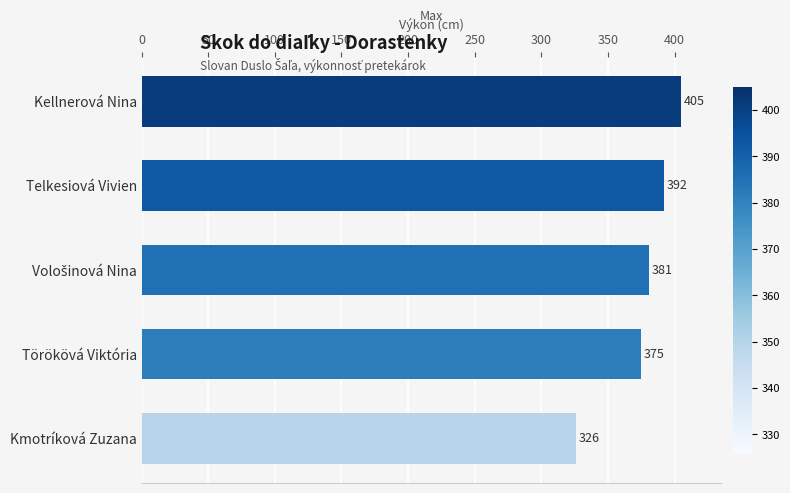

What is the difference between the maximum and minimum values?

79